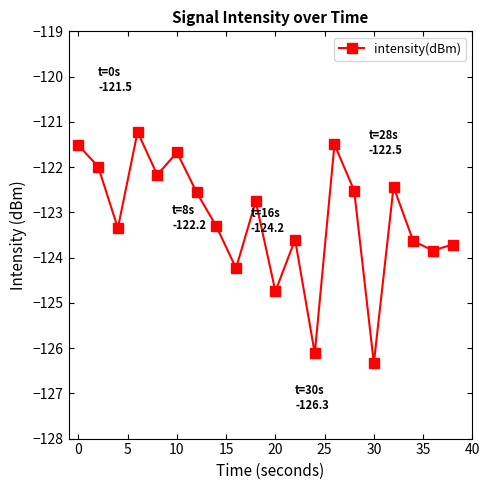

How many points are higher than both their immediate neighbors (excluding endpoints)?

6